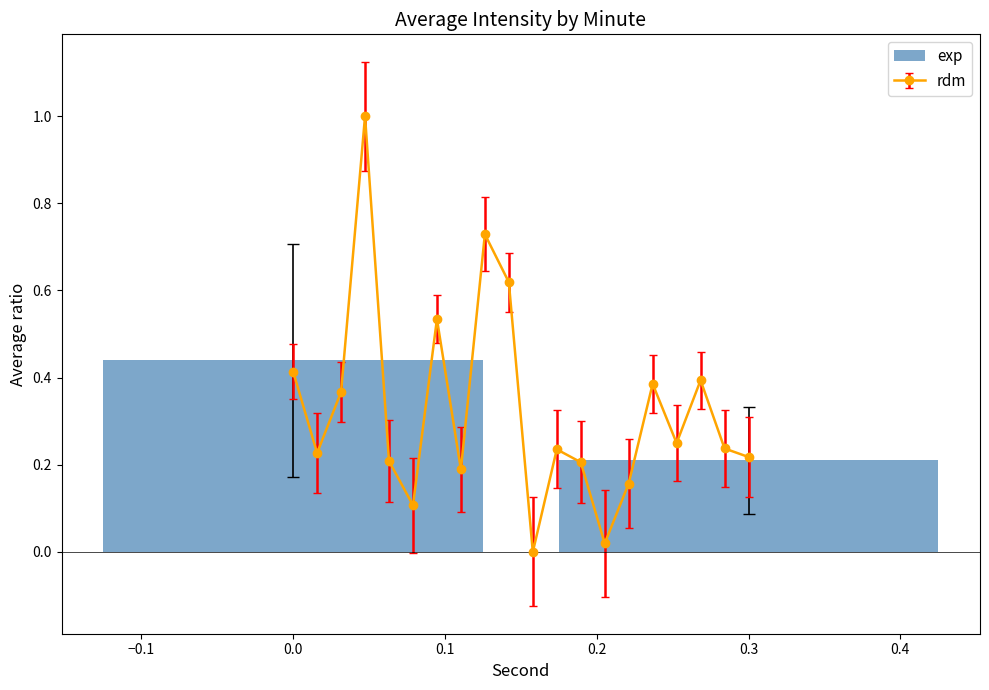

The value of exp at 0.0 is 0.8. True or false?

False